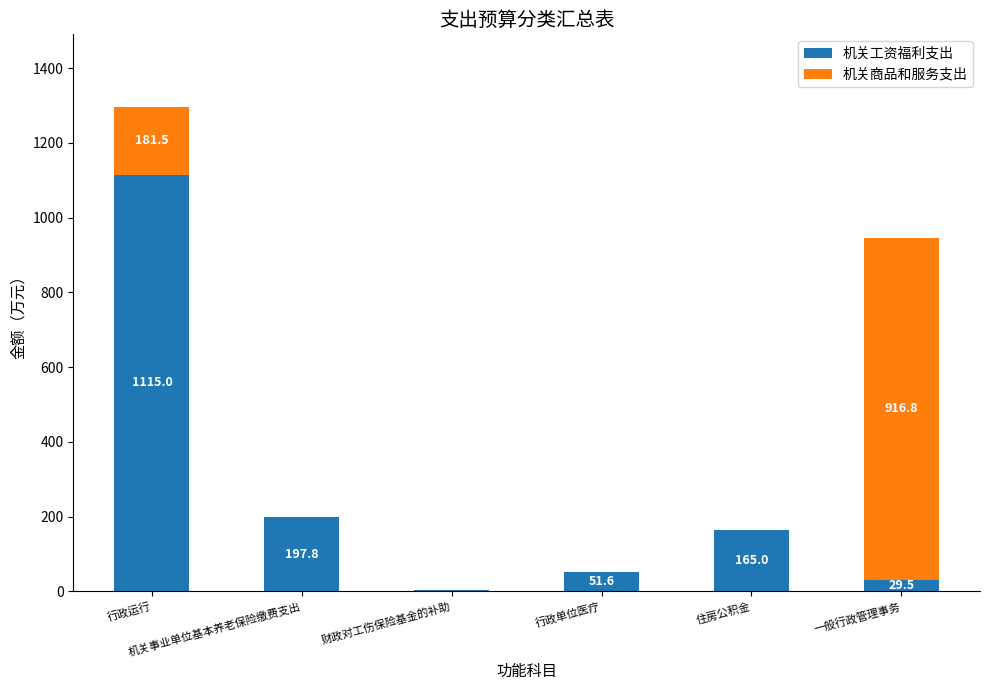

What is the maximum value for 机关工资福利支出?

1115.0